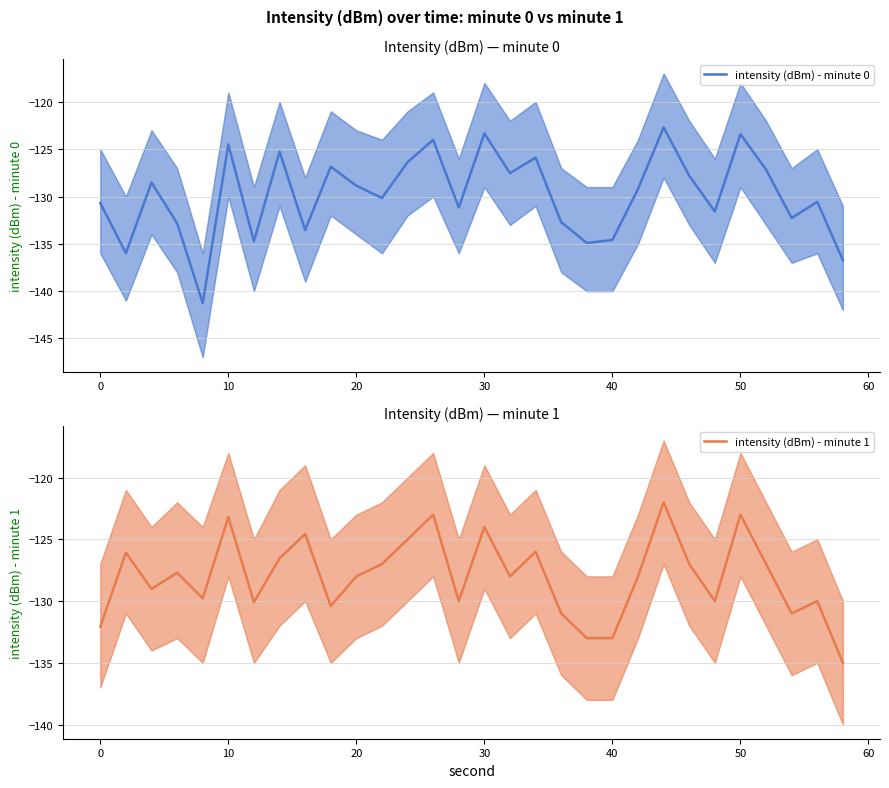

True or false: intensity (dBm) - minute 0 and intensity (dBm) - minute 1 cross at least once.

True